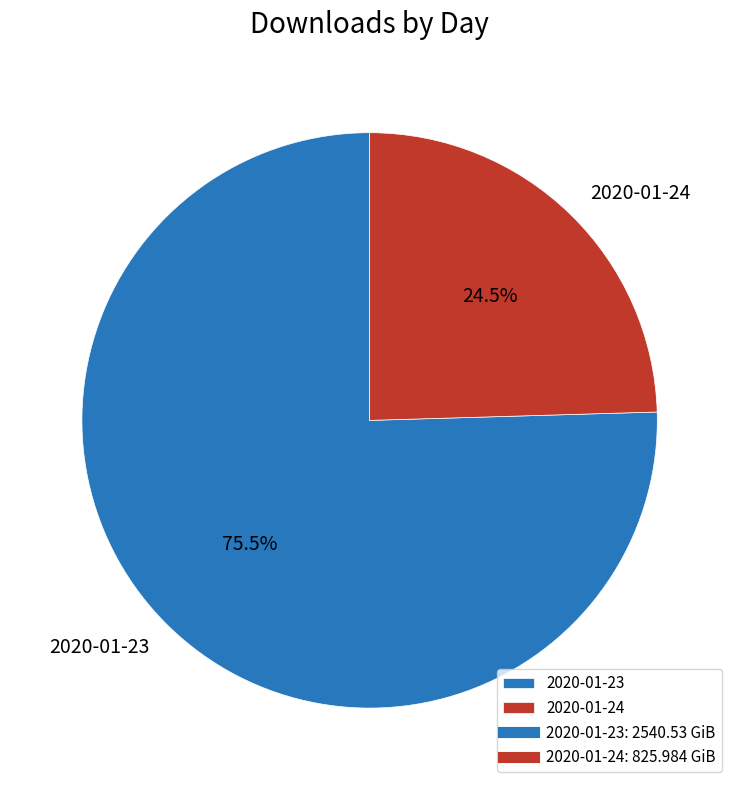

What is the ratio of the value at 2020-01-23 to the value at 2020-01-24?

3.1